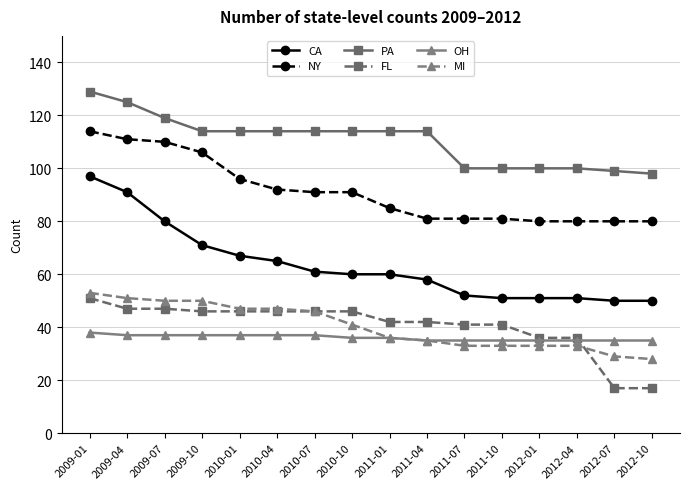

At which category does the chart reach its peak across all series?

2009-01